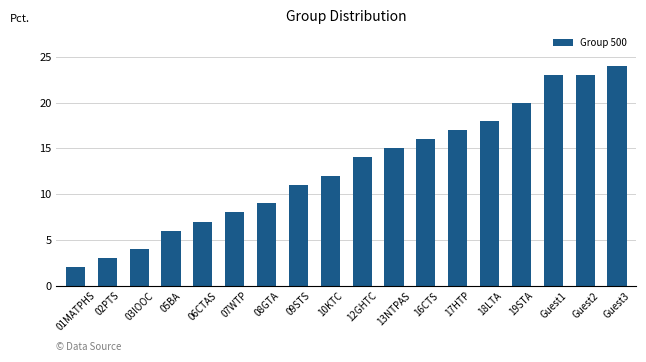

What is the ratio of the value at 05BA to the value at 10KTC?

0.5